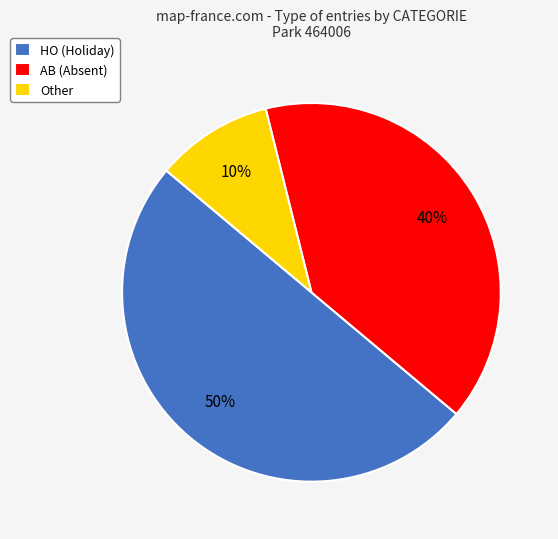

Combined, do AB (Absent) and HO (Holiday) account for over 50%?

Yes